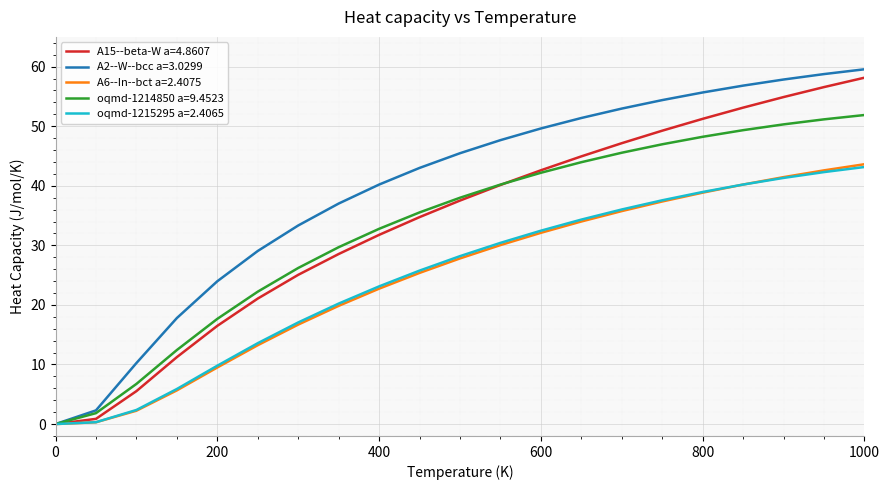

What is the maximum value shown in the chart?

59.6